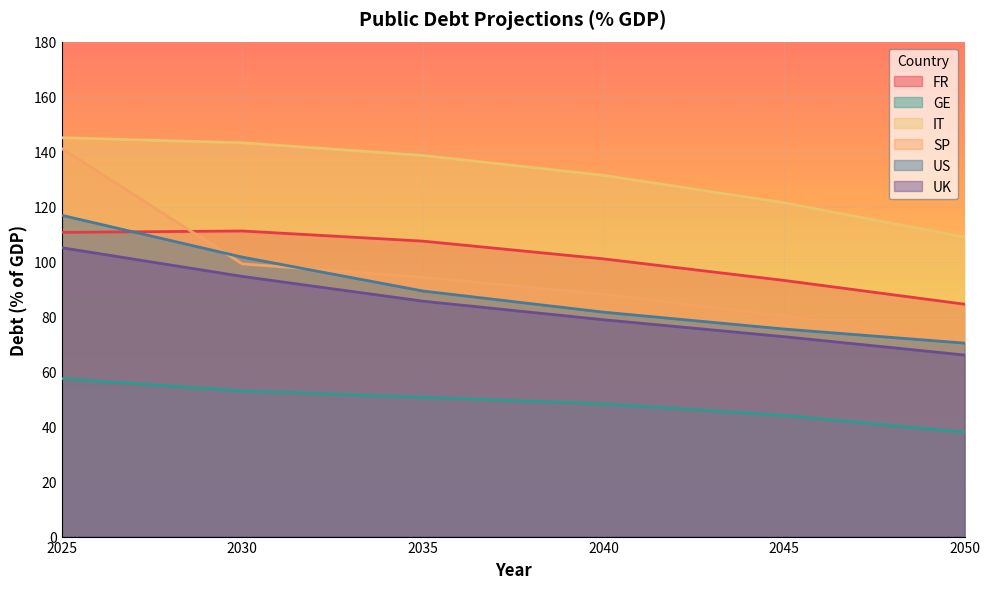

What are all the series names shown in the legend?

FR, GE, IT, SP, US, UK